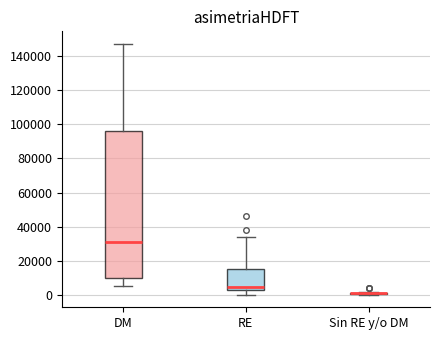

Reading left to right, transcribe this box plot: for each box, give where its median line is, the range the box spans, and where its two whiskers end, as read against the y-axis. The values are not printed on the chart, so give them approximately, as read against the axis.

DM: median 30000, box 10000 to 96000, whiskers 6000 to 148000
RE: median 4000, box 2000 to 16000, whiskers 0 to 34000
Sin RE y/o DM: box collapsed to a line at 0, whiskers 0 to 2000